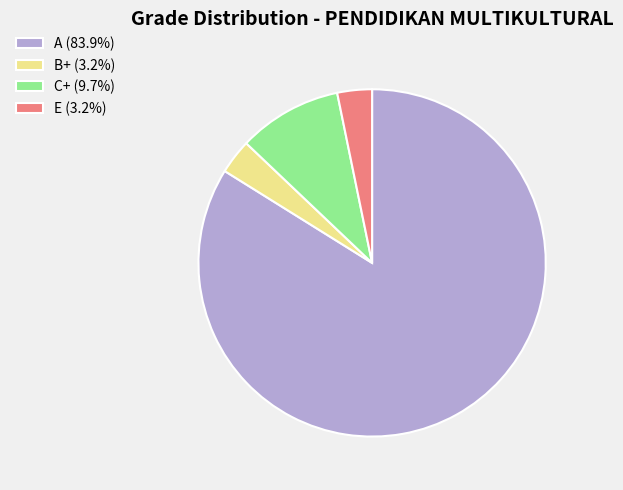

Combined, do E (3.2%) and A (83.9%) account for over 50%?

Yes